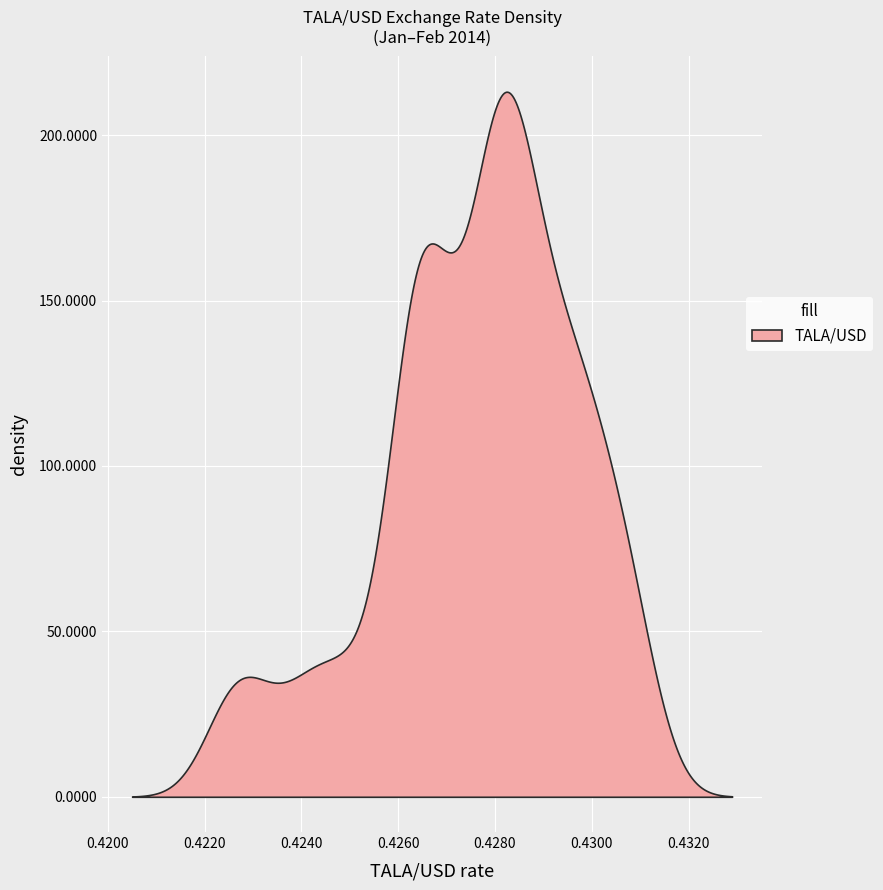

What is the greatest value displayed?

213.1